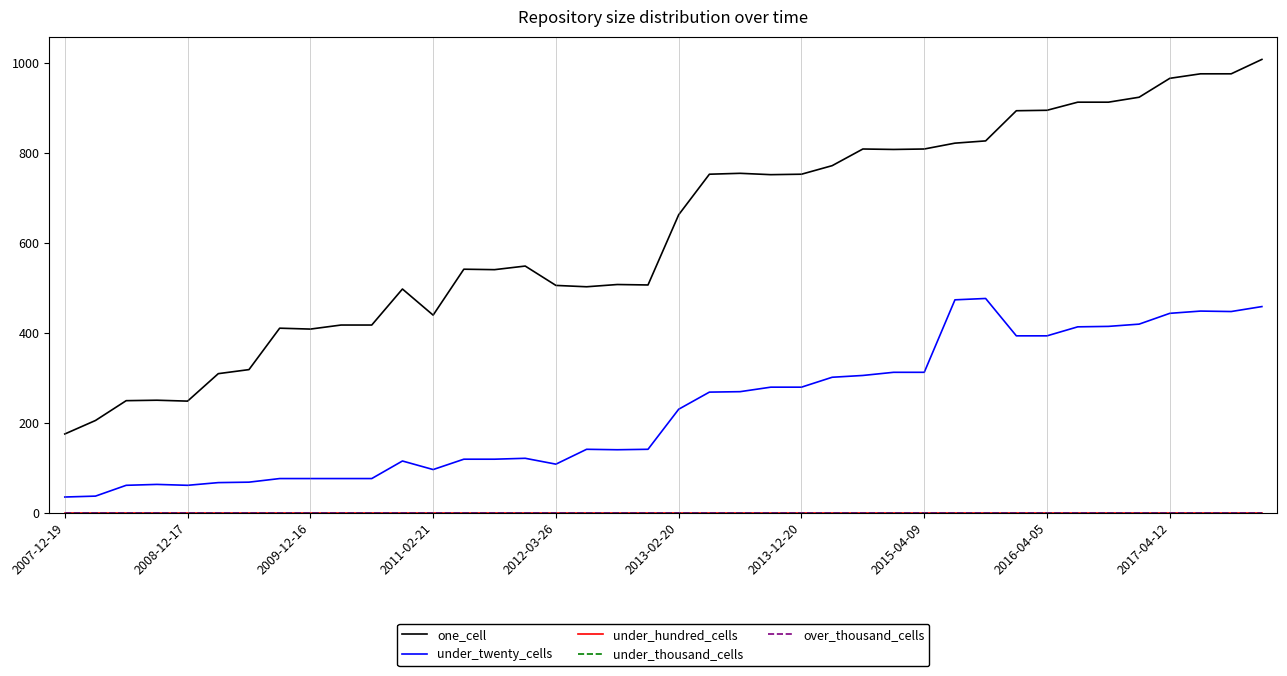

At which label is under_thousand_cells closest to 0?

2007-12-19